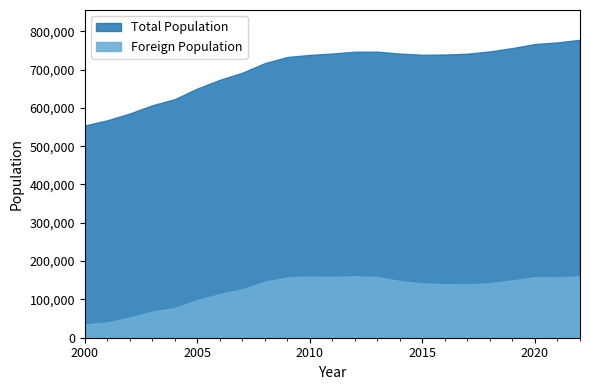

How many lines are shown in the chart?

2